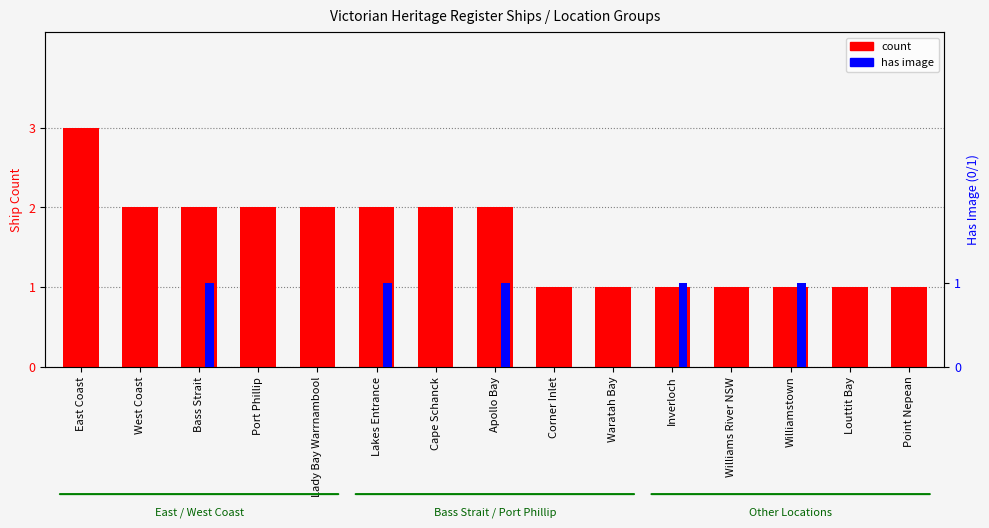

What is the sum of the count values at Williams River NSW and Bass Strait?

3